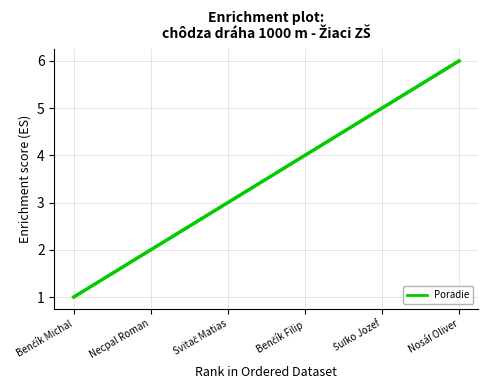

True or false: there are more than 0 points higher than both neighbors.

False